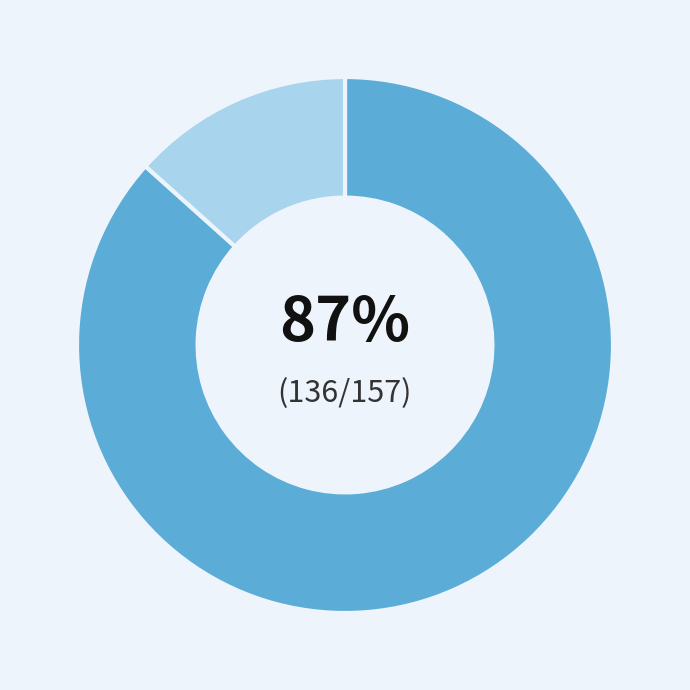

Is there a majority slice in this chart?

Yes